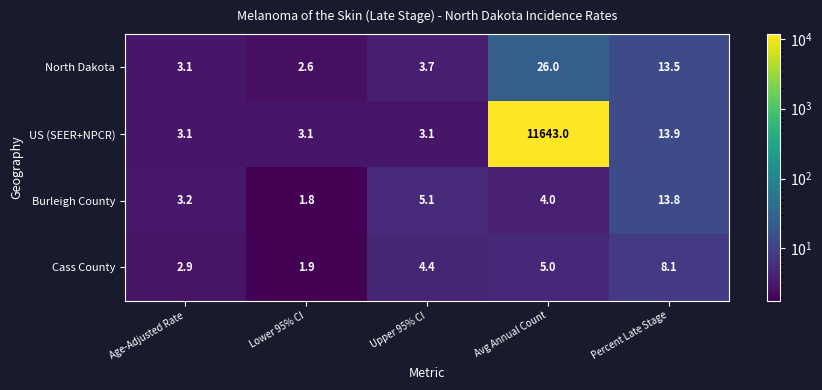

What is the difference between the US (SEER+NPCR) values at Avg Annual Count and Age-Adjusted Rate?

11639.9